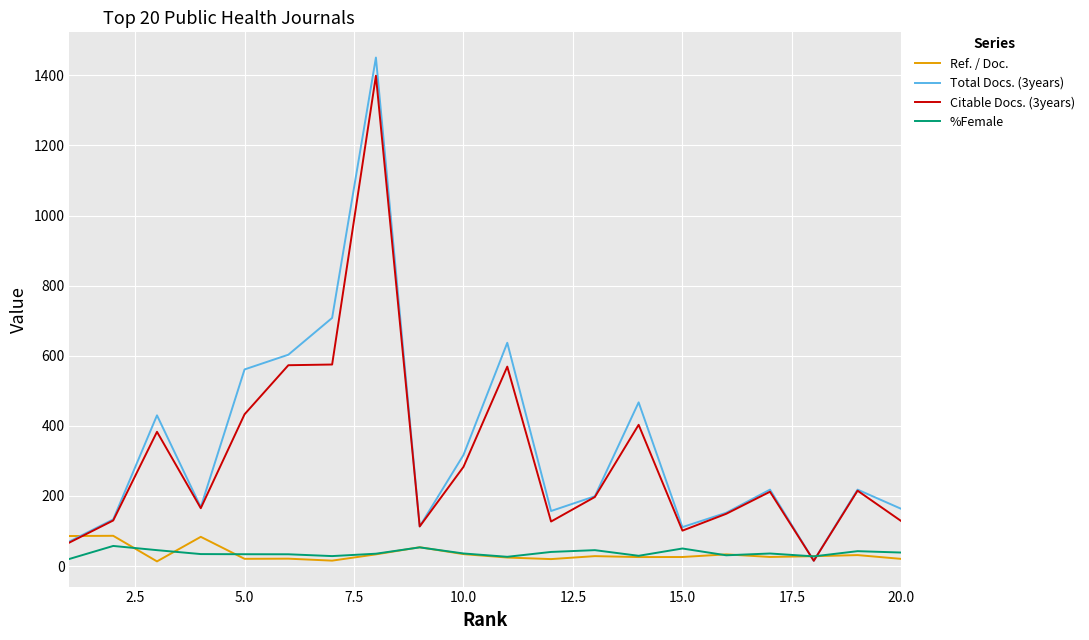

True or false: Ref. / Doc. has more than 1 points higher than both neighbors.

True